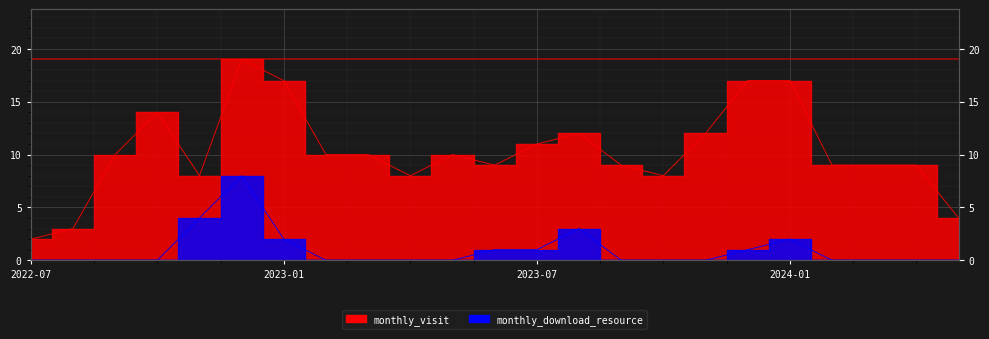

Is it true that monthly_visit equals 9 at 2023-09?

True